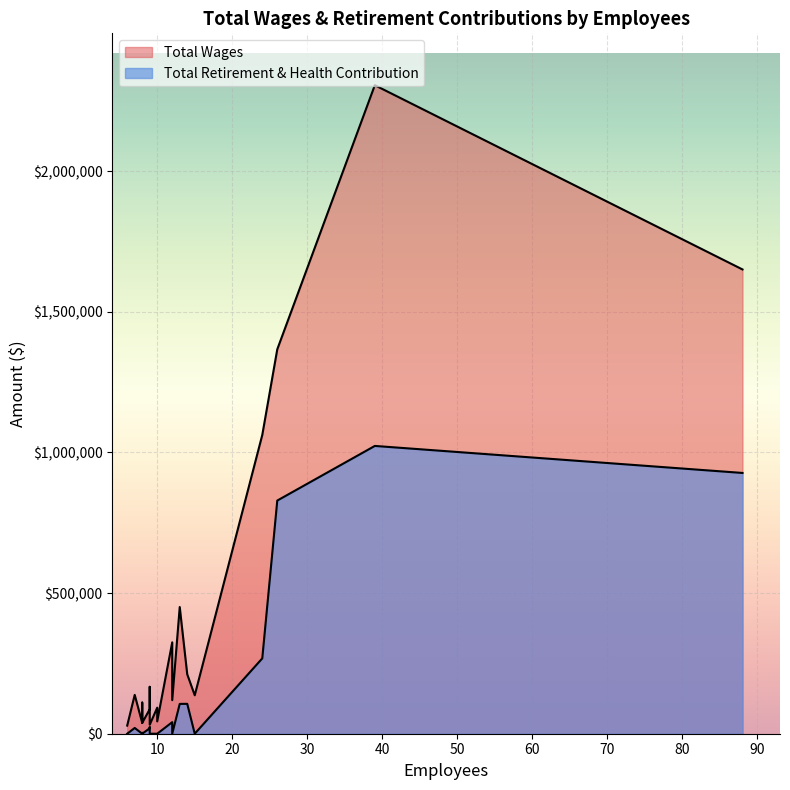

At 26, list the series in order from largest to smallest.

Total Wages, Total Retirement & Health Contribution